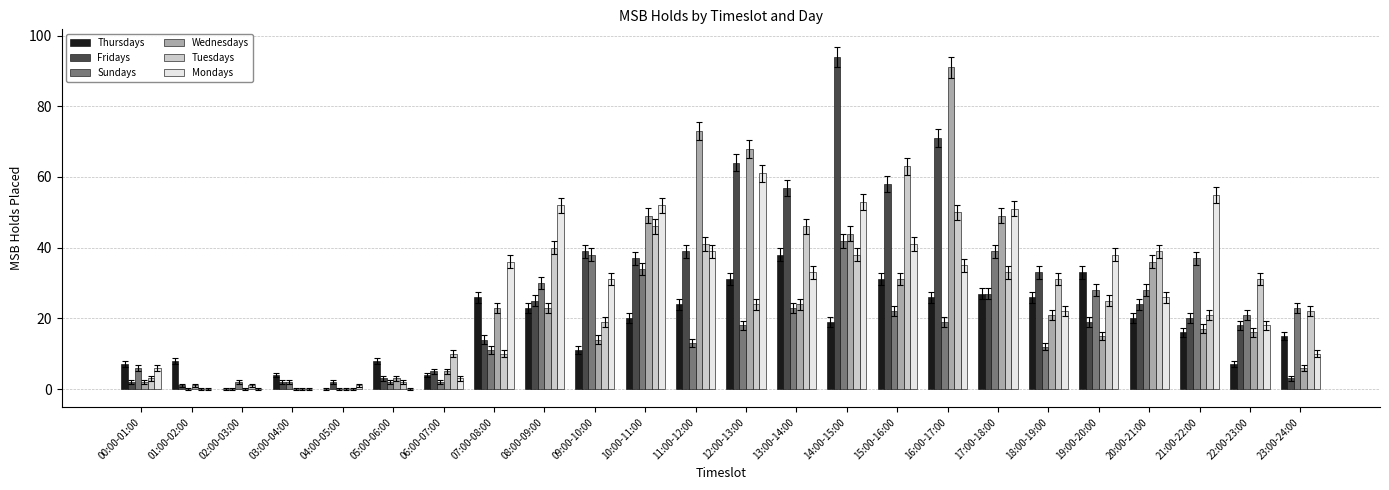

Which category has the highest value in the Wednesdays series?

16:00-17:00